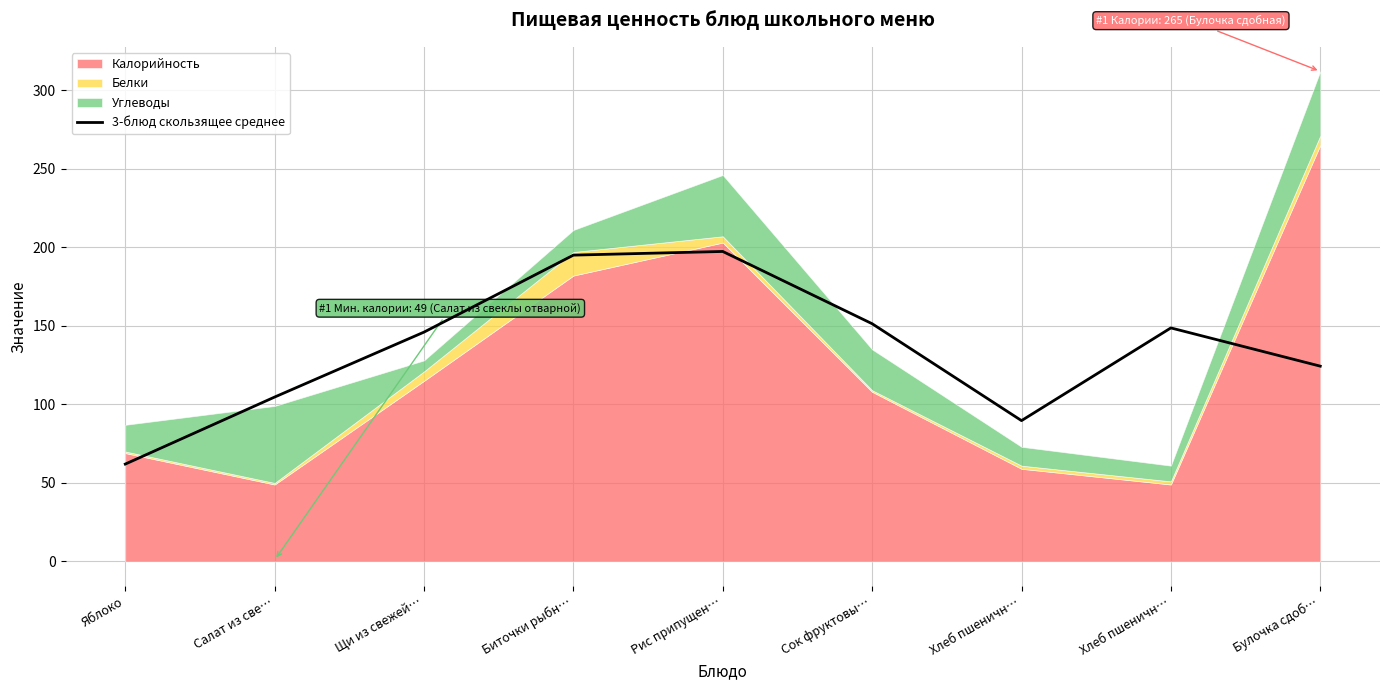

What is the sum of all values?

1219.0